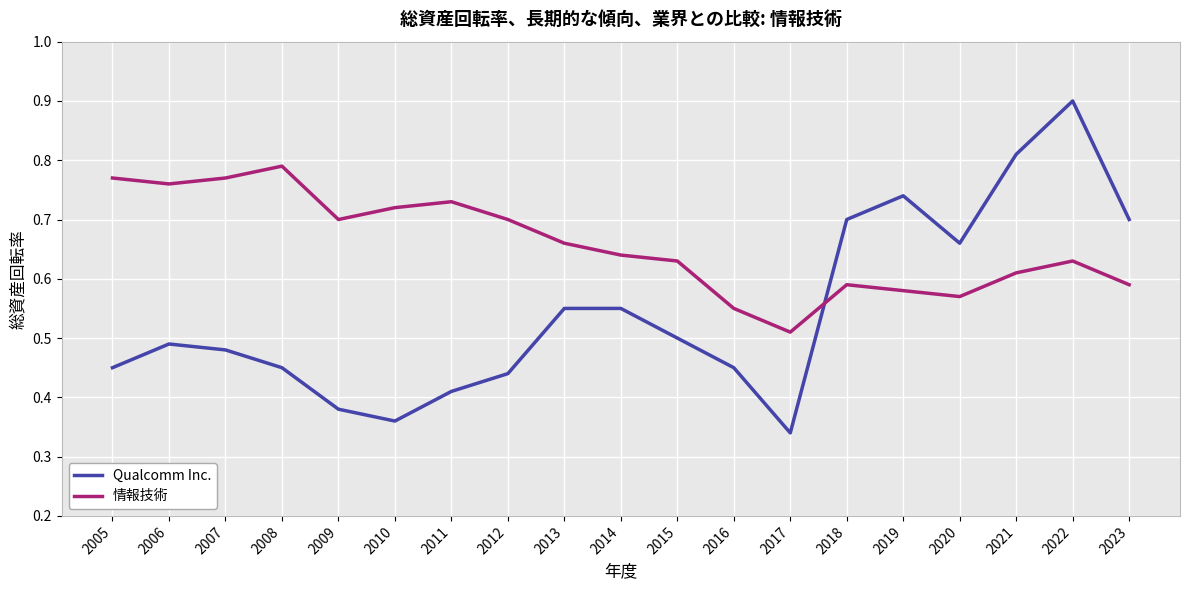

Which category has the lowest value across all series?

2017